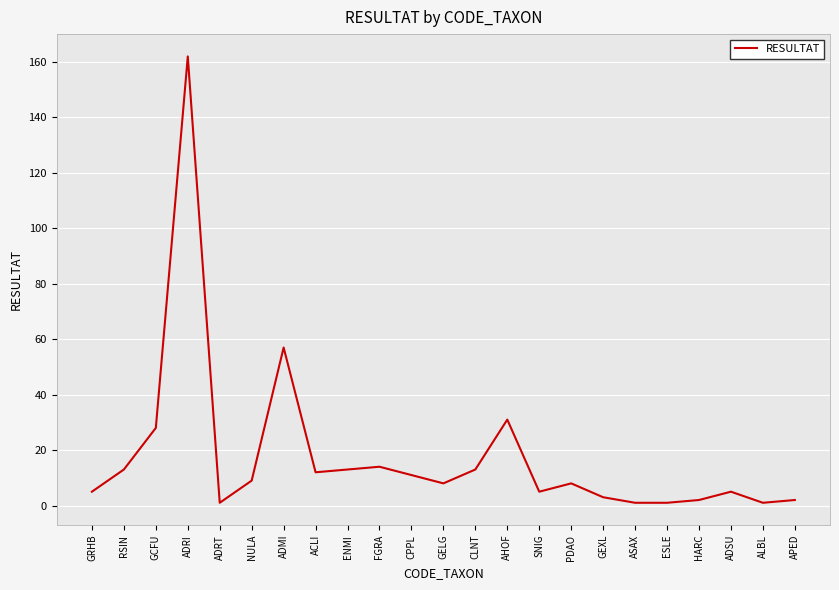

What is the sum of all values?

405